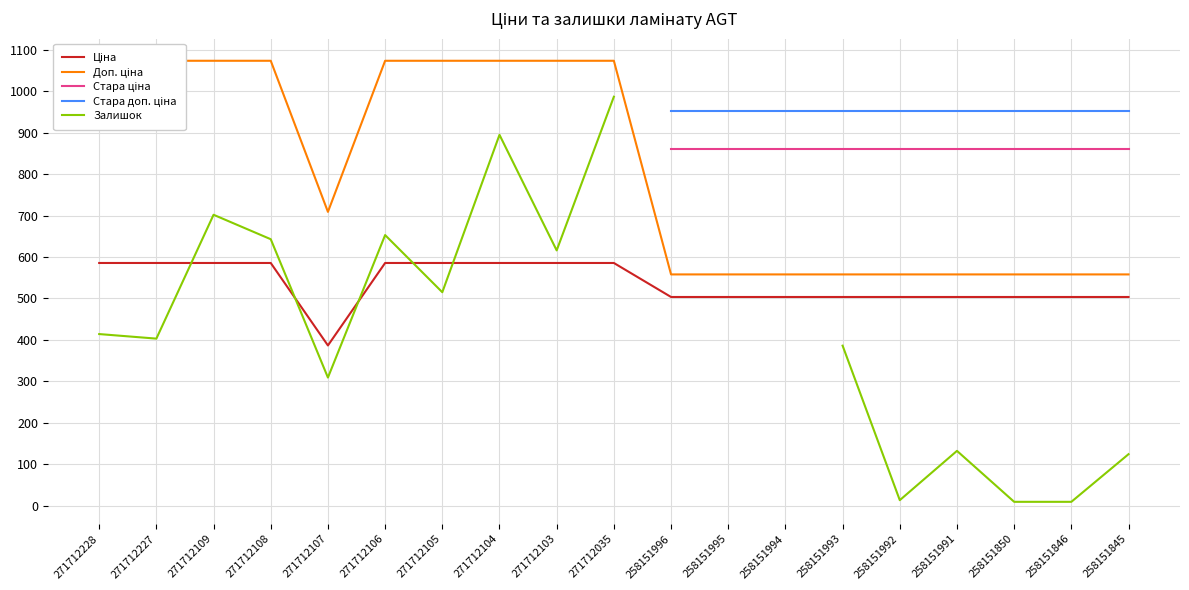

What is the smallest value displayed?

9.0